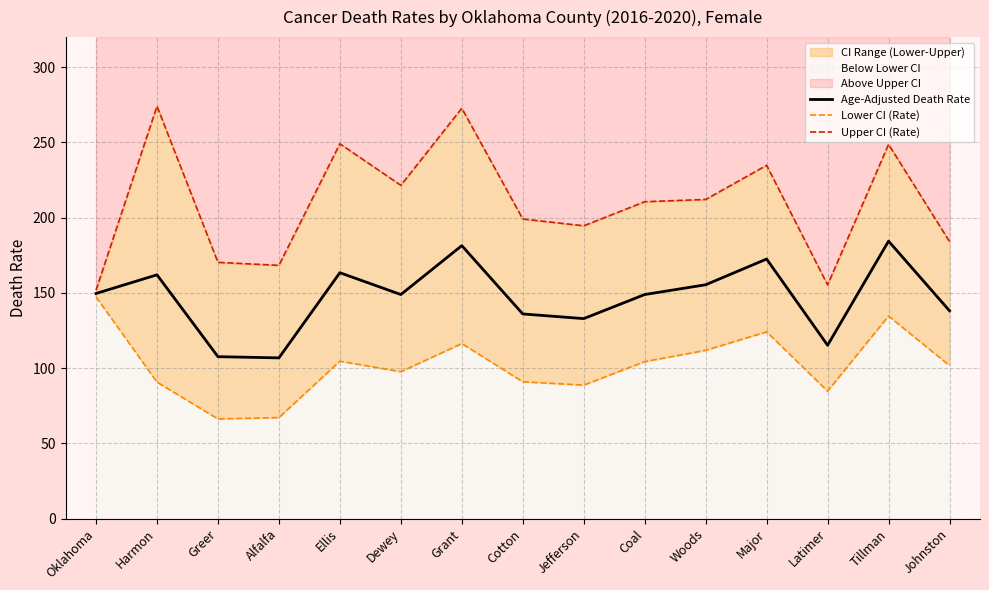

What is the label of the 14th point from the right?

Harmon